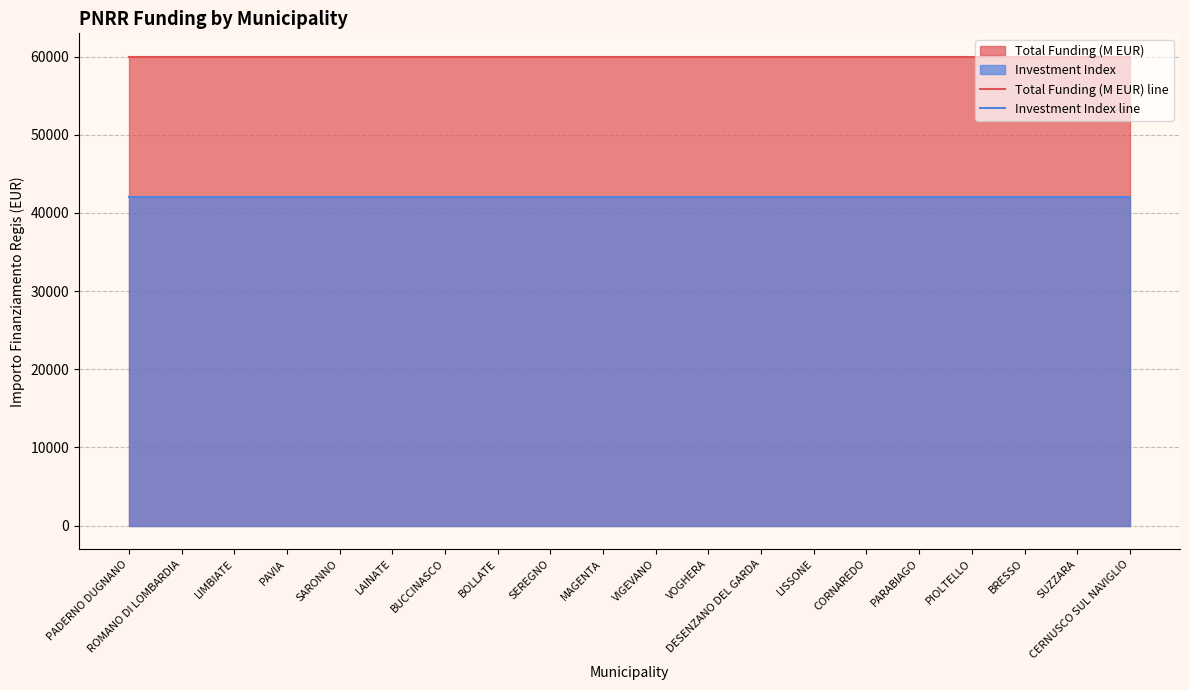

Which series has the largest range (max minus min)?

Total Funding (M EUR) line